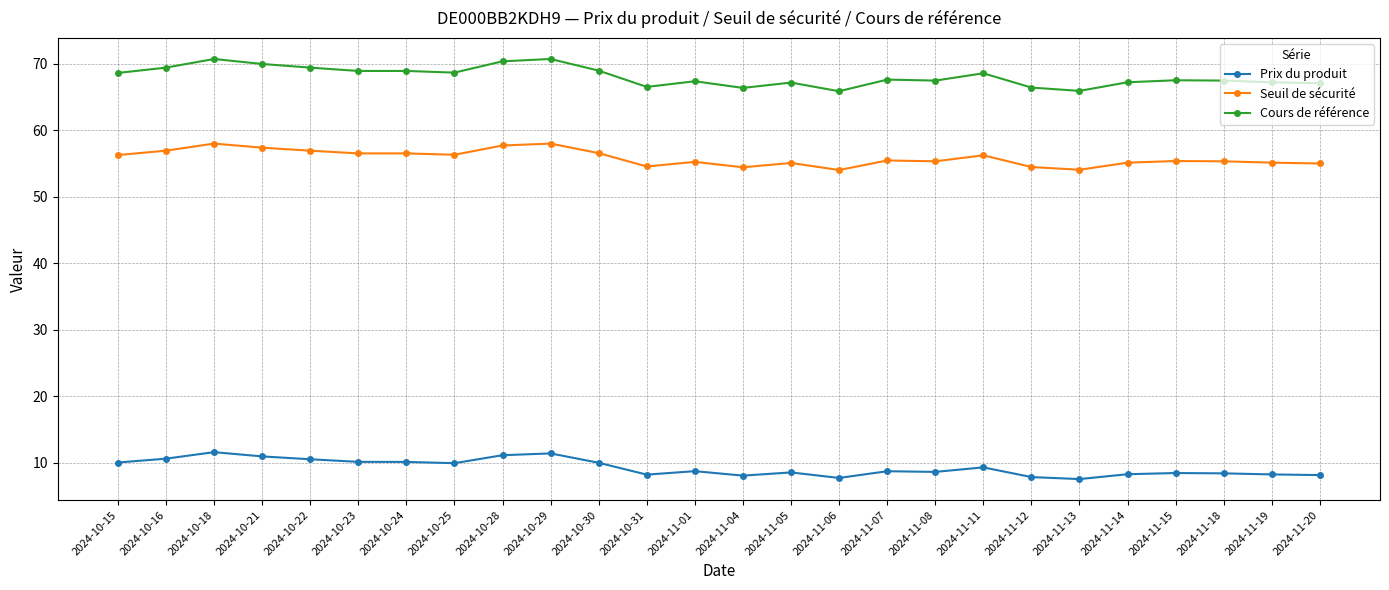

What are all the series names shown in the legend?

Prix du produit, Seuil de sécurité, Cours de référence